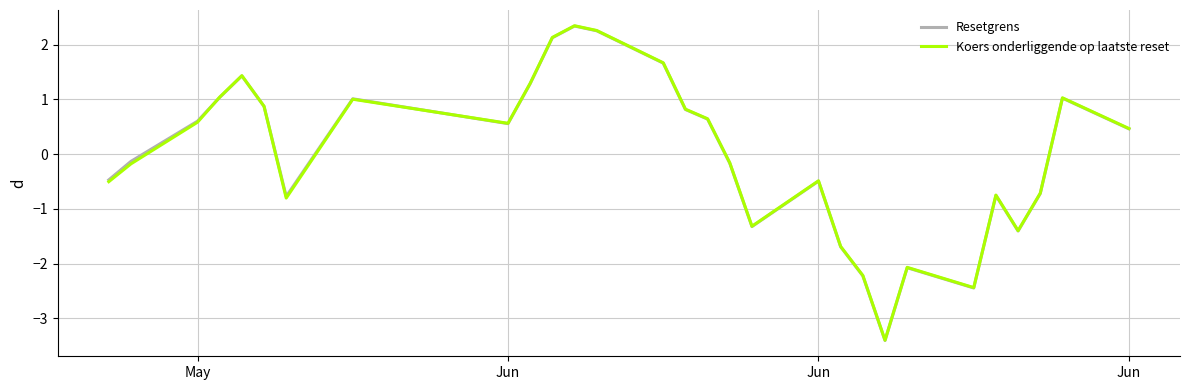

What is the minimum value for Resetgrens?

-3.4